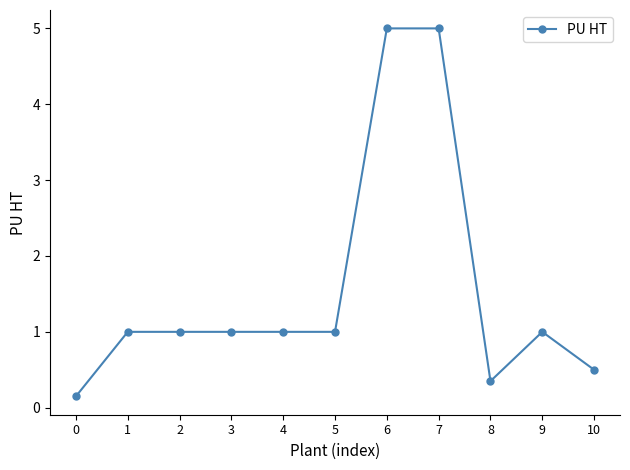

Is it true that the value at 9 is 1.5?

False